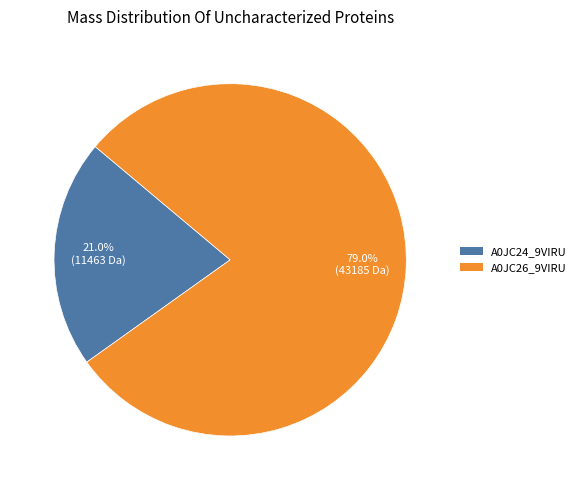

To the nearest percent, what is the average slice percentage?

50%